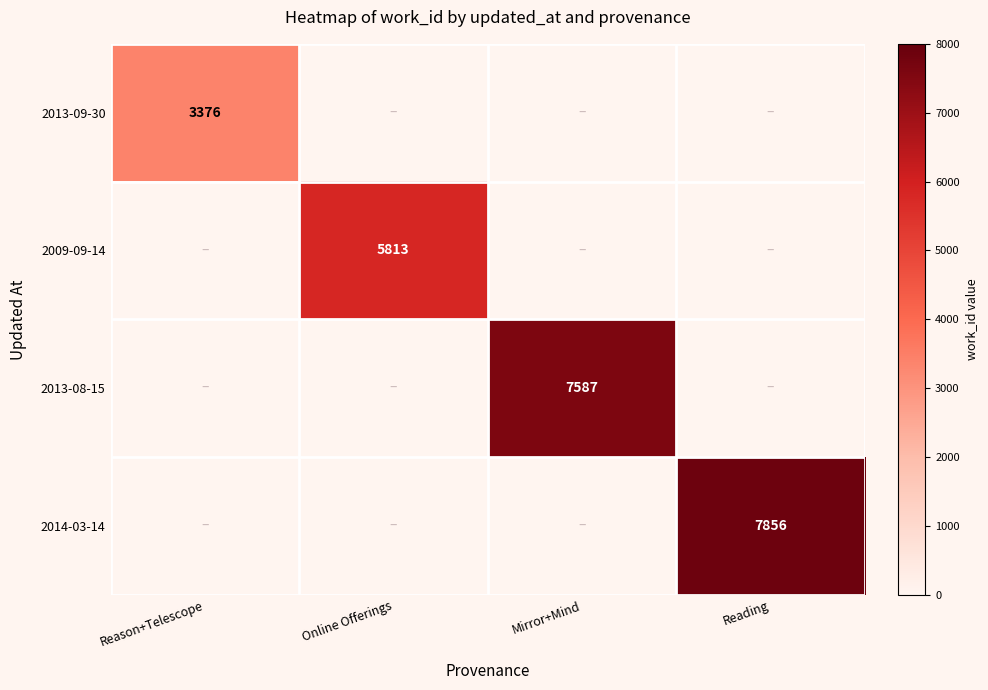

How many series are shown in this chart?

4